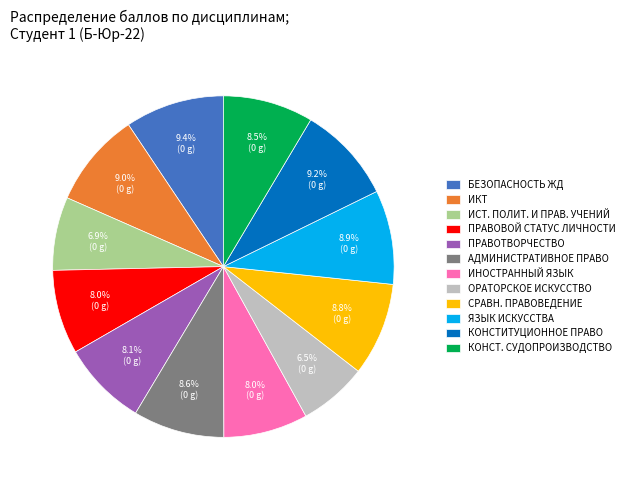

Is there any slice that represents more than half of the pie?

No